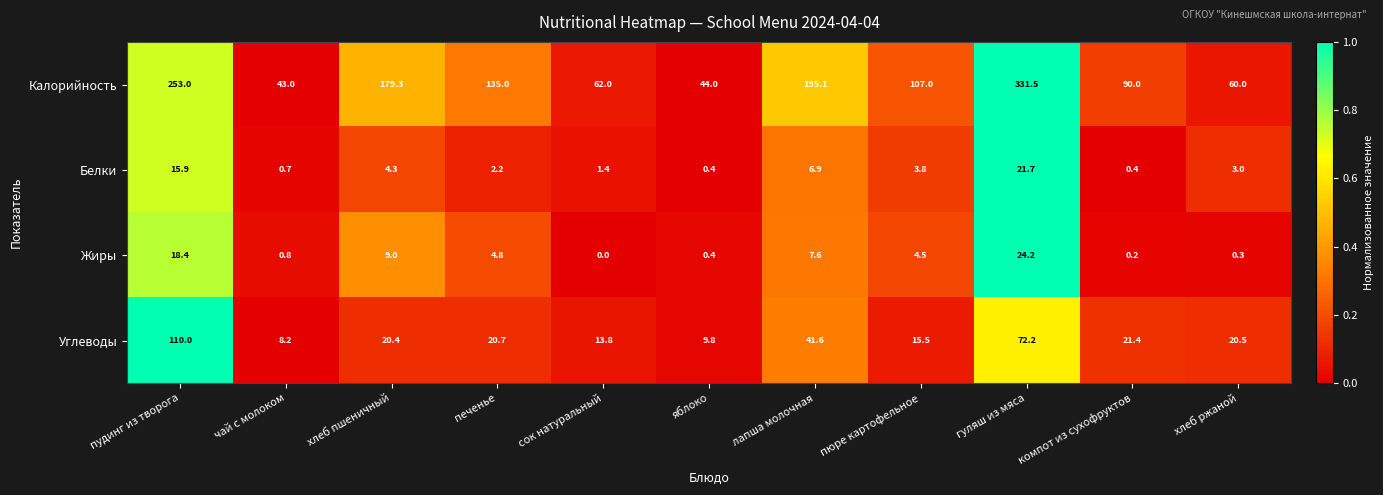

How many distinct data groups are displayed?

4